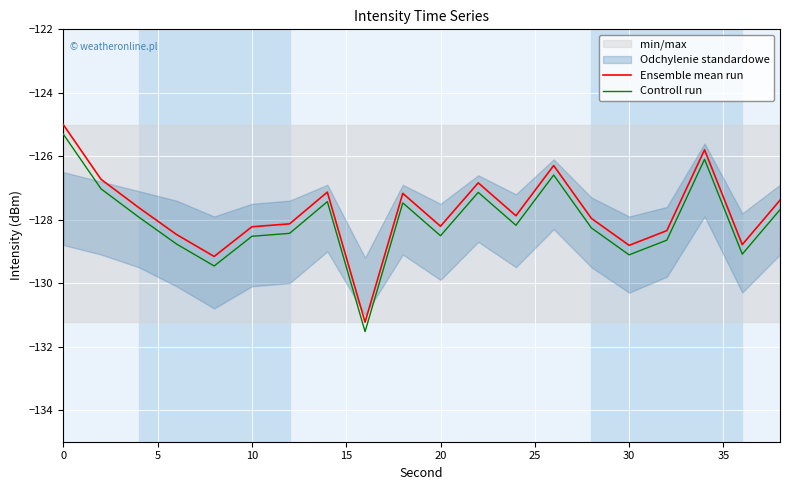

Reading left to right, list all the values displayed in this chart.

Ensemble mean run: -125.0	-126.7	-127.6	-128.5	-129.2	-128.2	-128.1	-127.1	-131.2	-127.2	-128.2	-126.8	-127.9	-126.3	-128.0	-128.8	-128.3	-125.8	-128.8	-127.4
Controll run: -125.3	-127.0	-127.9	-128.8	-129.5	-128.5	-128.4	-127.4	-131.5	-127.5	-128.5	-127.1	-128.2	-126.6	-128.3	-129.1	-128.6	-126.1	-129.1	-127.7